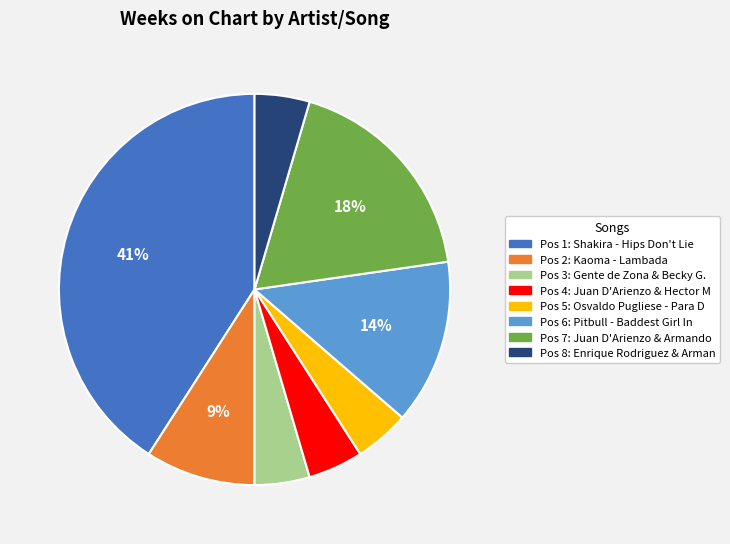

How many slices are in this pie chart?

8